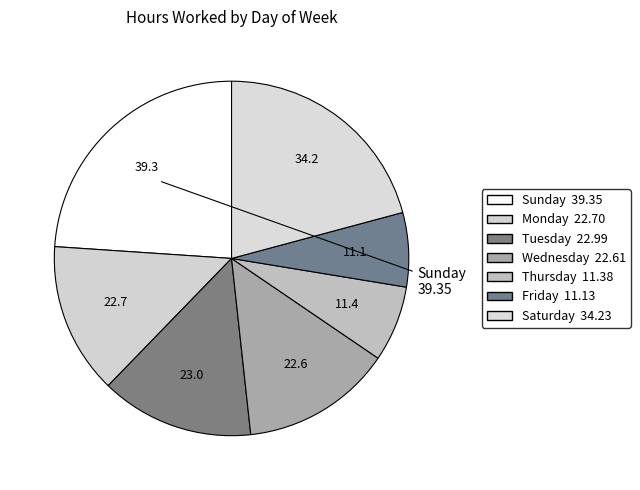

How many segments does this pie chart have?

7